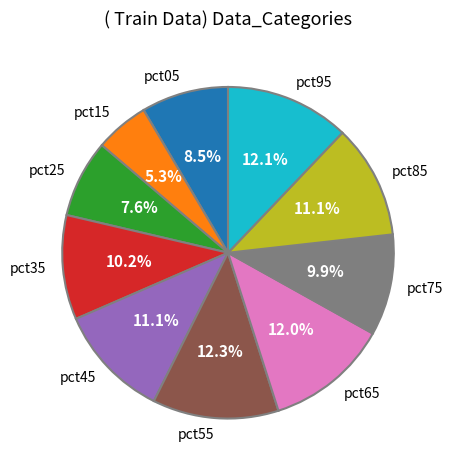

To the nearest percent, what portion does pct35 represent?

10%